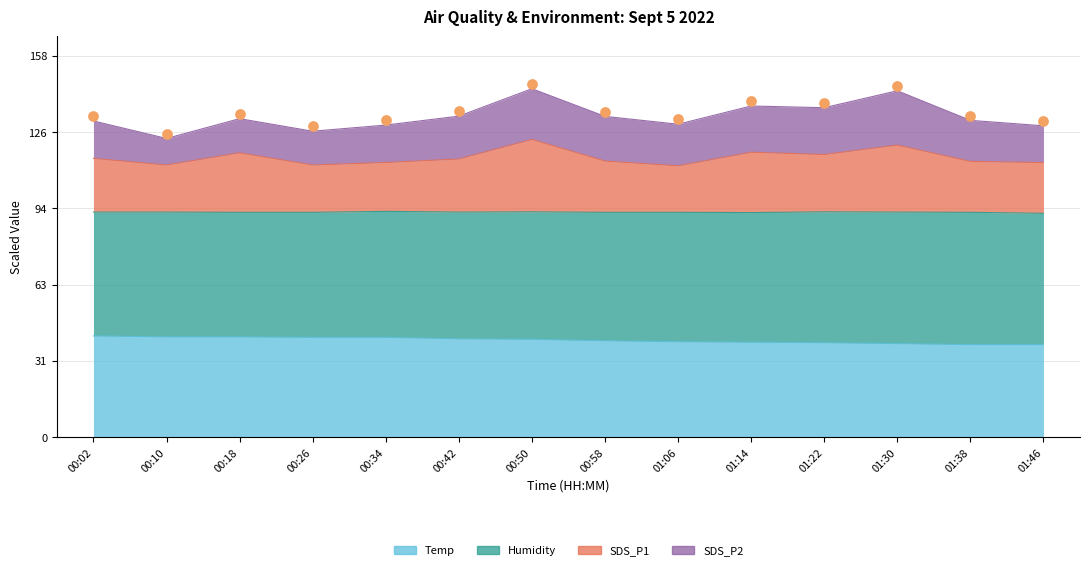

Approximately how many times larger is the value at 00:26 compared to 00:02?

1.0